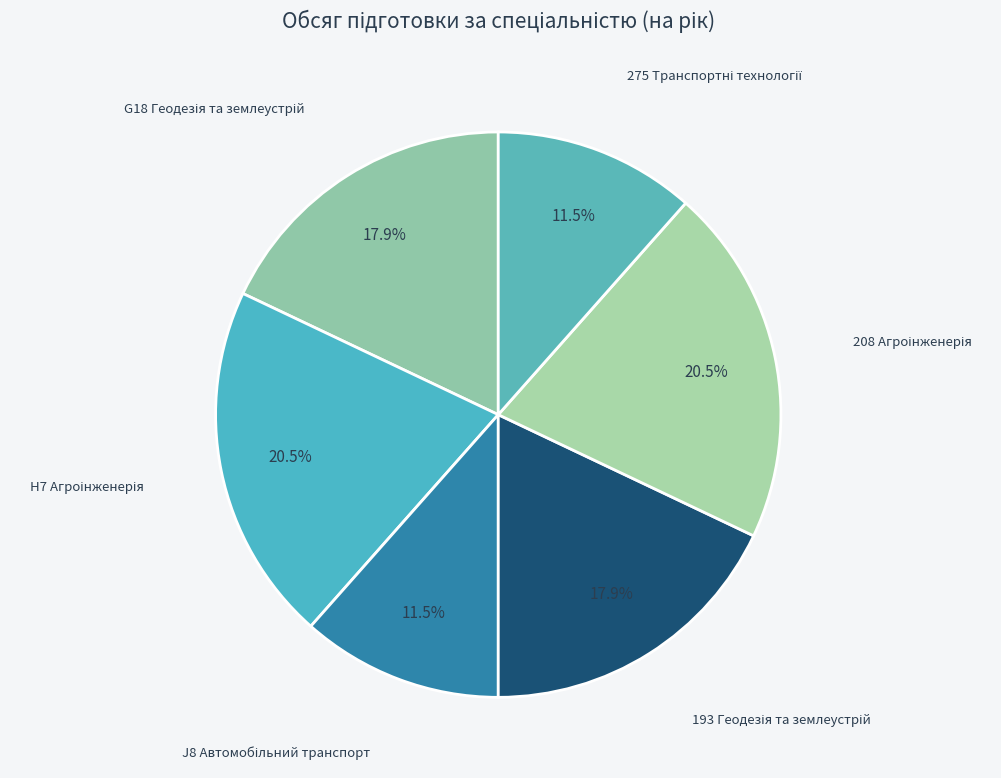

To the nearest percent, what is the average slice percentage?

17%